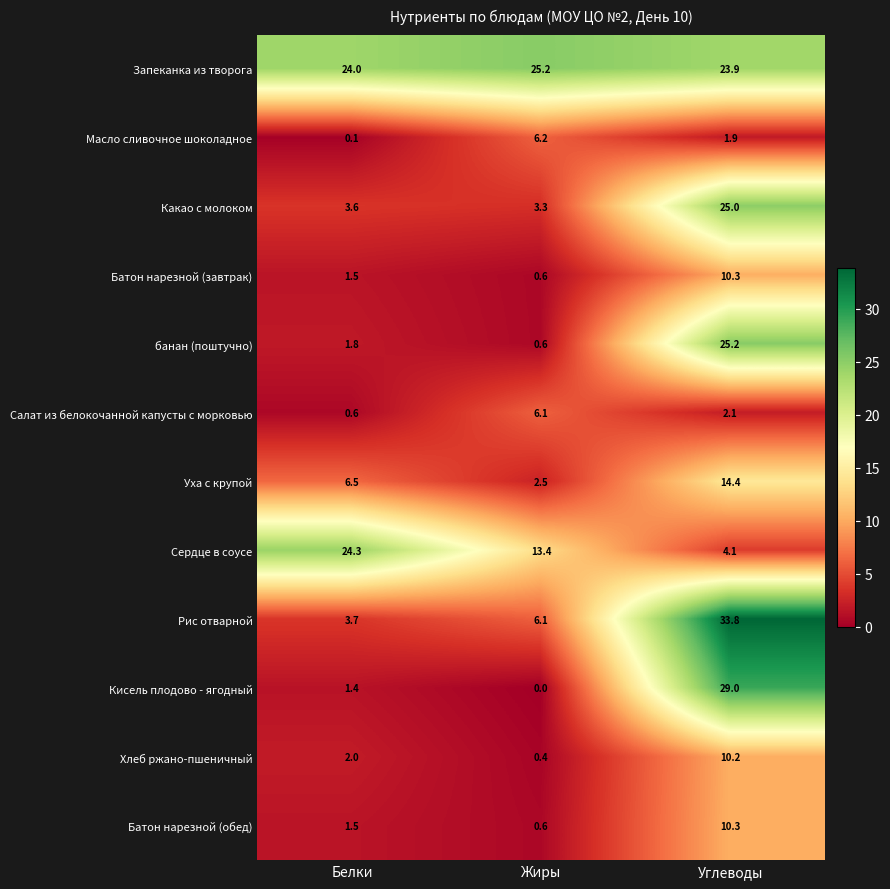

What is the sum of all Батон нарезной (завтрак) values?

12.4